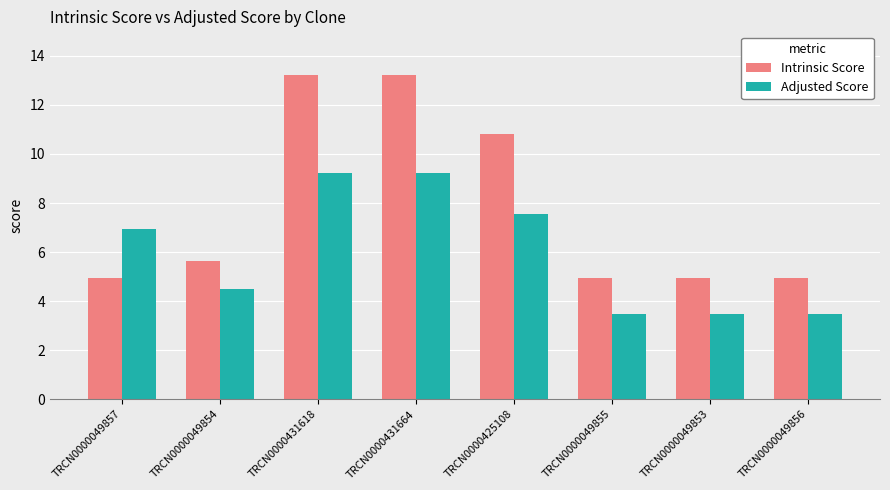

What is the difference between the Adjusted Score values at TRCN0000049854 and TRCN0000049853?

1.0